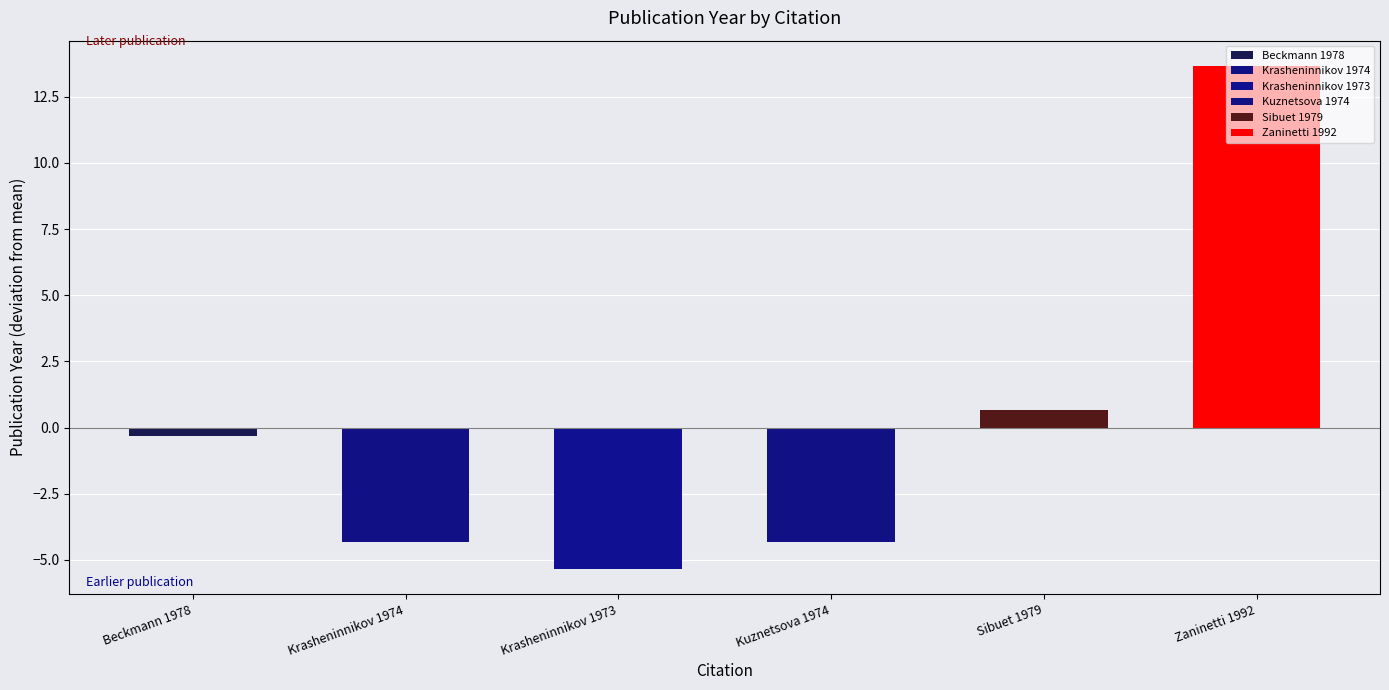

What is the maximum value shown in the chart?

13.7